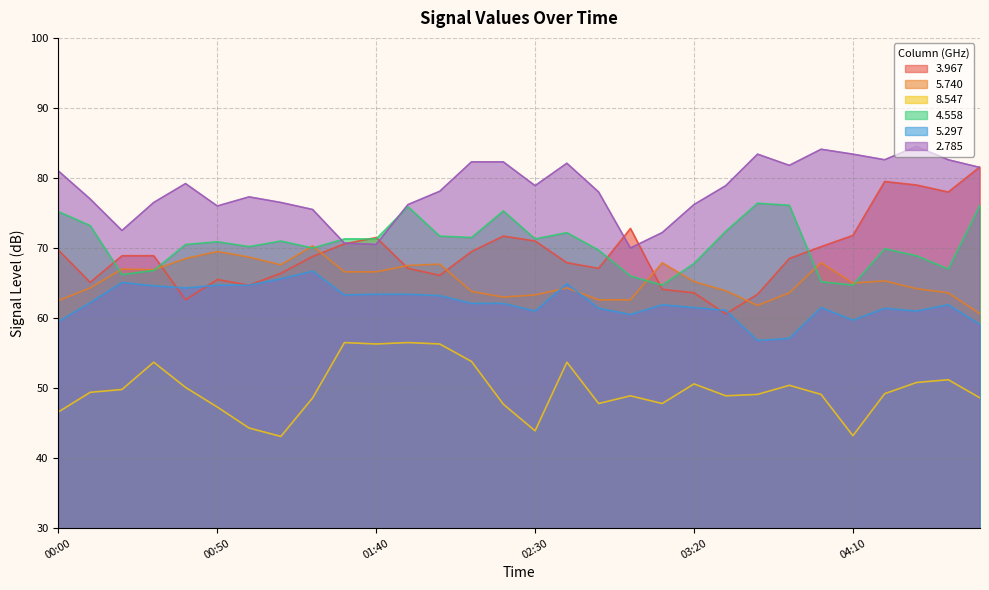

Reading left to right, transcribe all the data shown in this chart.

3.967: 00:00=69.7	00:10=65.1	00:20=68.9	00:30=68.9	00:40=62.6	00:50=65.5	01:00=64.7	01:10=66.4	01:20=68.8	01:30=70.6	01:40=71.5	01:50=67.1	02:00=66.1	02:10=69.5	02:20=71.7	02:30=71.0	02:40=67.9	02:50=67.1	03:00=72.8	03:10=64.1	03:20=63.6	03:30=60.6	03:40=63.4	03:50=68.5	04:00=70.2	04:10=71.8	04:20=79.5	04:30=79.0	04:40=78.0	04:50=81.6
5.740: 00:00=62.5	00:10=64.3	00:20=67.0	00:30=66.9	00:40=68.5	00:50=69.5	01:00=68.7	01:10=67.6	01:20=70.3	01:30=66.6	01:40=66.6	01:50=67.5	02:00=67.7	02:10=63.8	02:20=63.0	02:30=63.3	02:40=64.3	02:50=62.6	03:00=62.6	03:10=67.9	03:20=65.2	03:30=63.9	03:40=61.8	03:50=63.6	04:00=67.9	04:10=65.0	04:20=65.3	04:30=64.2	04:40=63.6	04:50=60.6
8.547: 00:00=46.6	00:10=49.4	00:20=49.8	00:30=53.7	00:40=50.1	00:50=47.3	01:00=44.3	01:10=43.1	01:20=48.6	01:30=56.5	01:40=56.3	01:50=56.5	02:00=56.3	02:10=53.8	02:20=47.7	02:30=43.9	02:40=53.7	02:50=47.8	03:00=48.9	03:10=47.8	03:20=50.6	03:30=48.9	03:40=49.1	03:50=50.4	04:00=49.1	04:10=43.2	04:20=49.2	04:30=50.8	04:40=51.2	04:50=48.6
4.558: 00:00=75.2	00:10=73.2	00:20=66.2	00:30=66.8	00:40=70.5	00:50=70.9	01:00=70.2	01:10=71.0	01:20=70.0	01:30=71.3	01:40=71.3	01:50=75.9	02:00=71.7	02:10=71.5	02:20=75.3	02:30=71.3	02:40=72.2	02:50=69.7	03:00=66.0	03:10=64.7	03:20=67.8	03:30=72.4	03:40=76.4	03:50=76.1	04:00=65.2	04:10=64.7	04:20=69.9	04:30=68.9	04:40=67.0	04:50=76.1
5.297: 00:00=59.5	00:10=62.2	00:20=65.1	00:30=64.6	00:40=64.3	00:50=64.7	01:00=64.7	01:10=65.6	01:20=66.7	01:30=63.3	01:40=63.4	01:50=63.4	02:00=63.2	02:10=62.1	02:20=62.1	02:30=61.0	02:40=64.9	02:50=61.4	03:00=60.5	03:10=61.9	03:20=61.5	03:30=61.1	03:40=56.8	03:50=57.1	04:00=61.5	04:10=59.7	04:20=61.4	04:30=61.0	04:40=61.9	04:50=59.1
2.785: 00:00=81.0	00:10=77.0	00:20=72.5	00:30=76.5	00:40=79.2	00:50=76.0	01:00=77.3	01:10=76.5	01:20=75.5	01:30=70.7	01:40=70.5	01:50=76.2	02:00=78.1	02:10=82.3	02:20=82.3	02:30=78.9	02:40=82.1	02:50=78.0	03:00=70.0	03:10=72.2	03:20=76.2	03:30=78.9	03:40=83.4	03:50=81.8	04:00=84.1	04:10=83.4	04:20=82.6	04:30=84.5	04:40=82.6	04:50=81.5